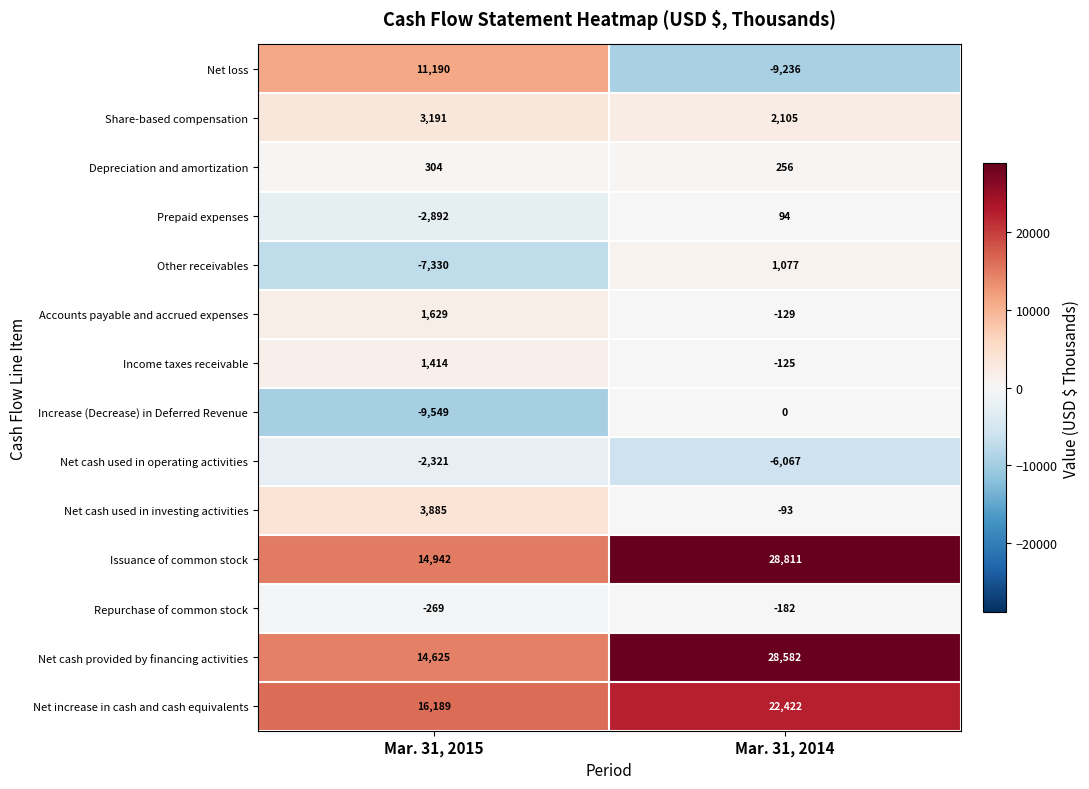

Is it true that Share-based compensation equals 1047 at Mar. 31, 2015?

False